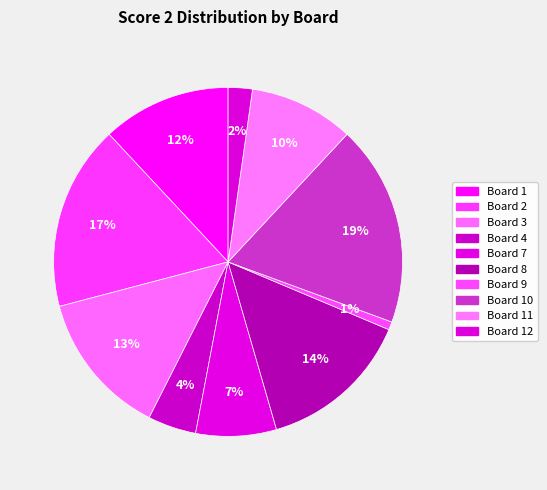

To the nearest percent, what percentage of the pie is Board 3?

13%